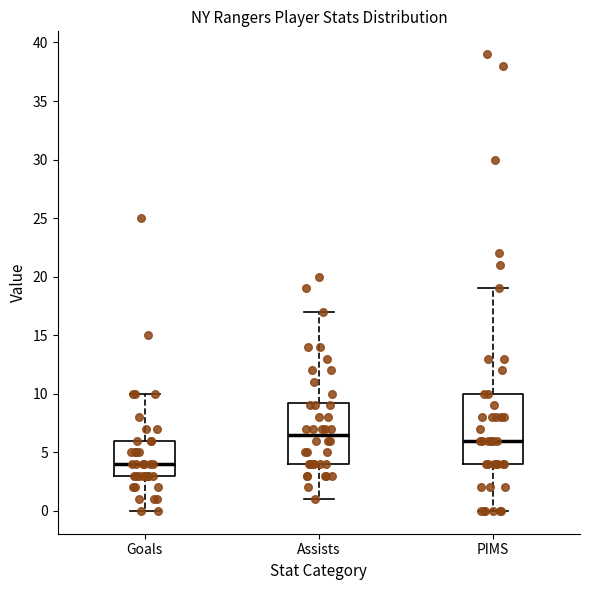

Which box has the lowest median line?

Goals